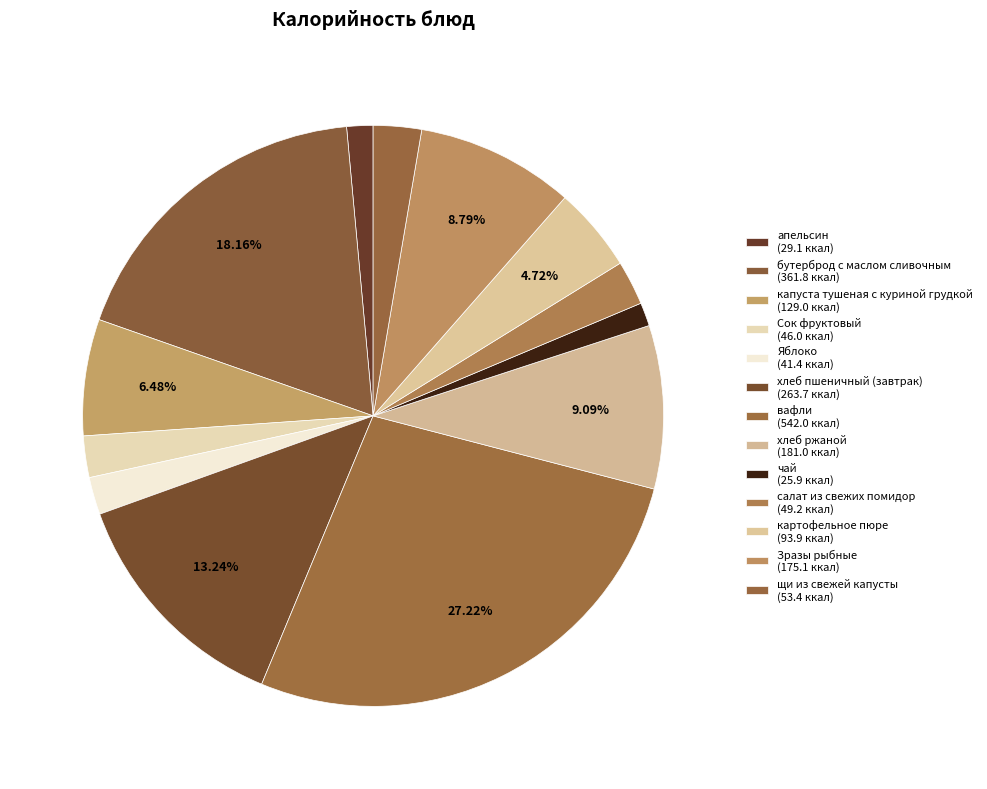

Do картофельное пюре and вафли together represent more than half of the pie?

No